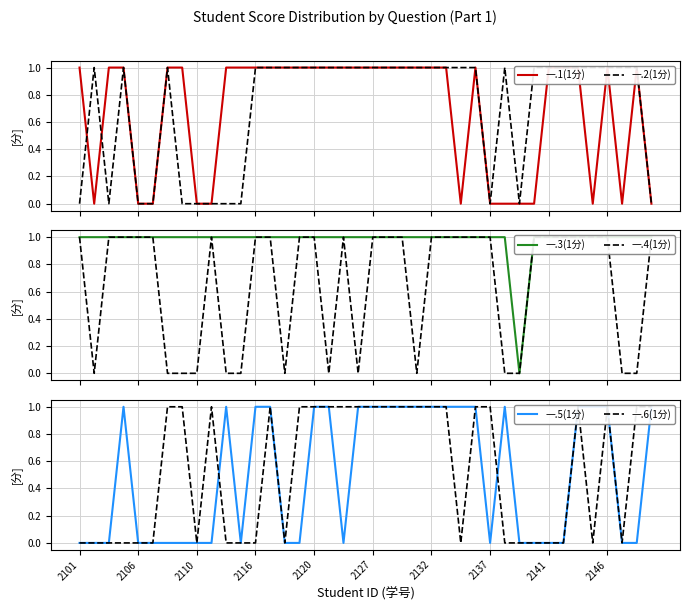

Rank the series by their maximum value, from lowest to highest.

一.1(1分), 一.2(1分), 一.3(1分), 一.4(1分), 一.5(1分), 一.6(1分)